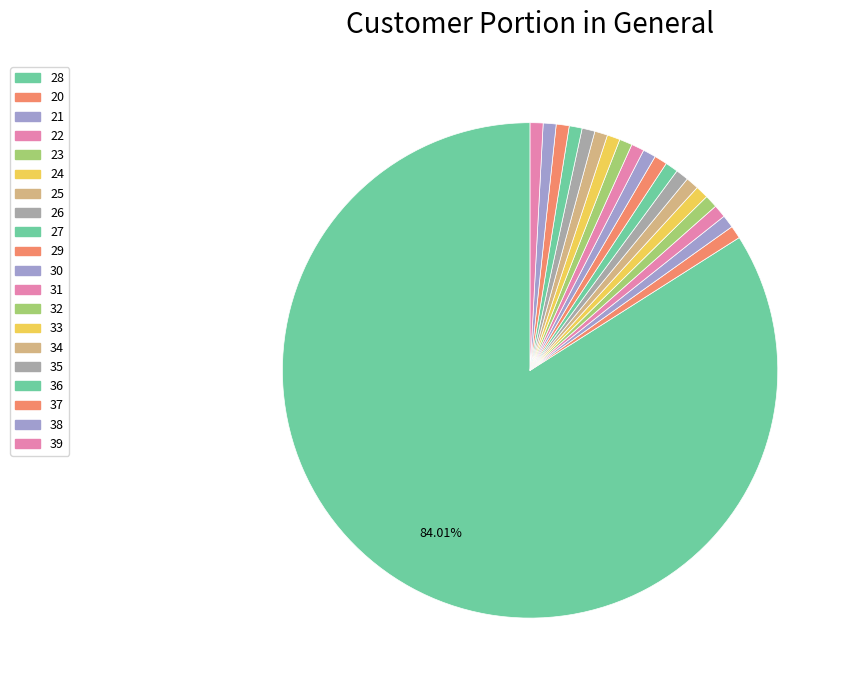

What is the smallest slice in the pie chart?

27